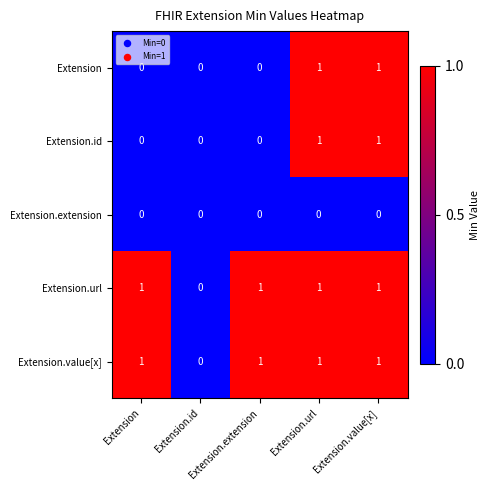

What is the total value across all series at Extension.url?

4